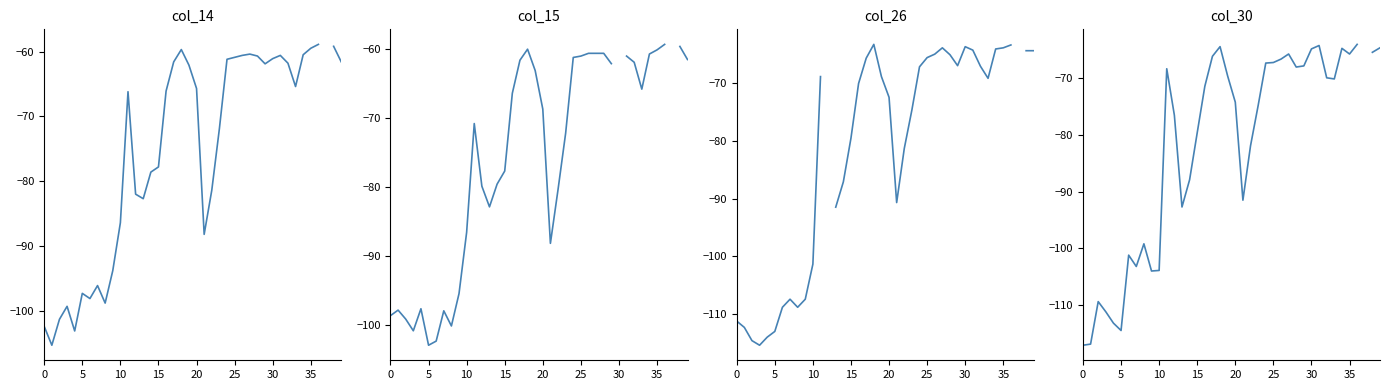

How many data points does each series have?

40